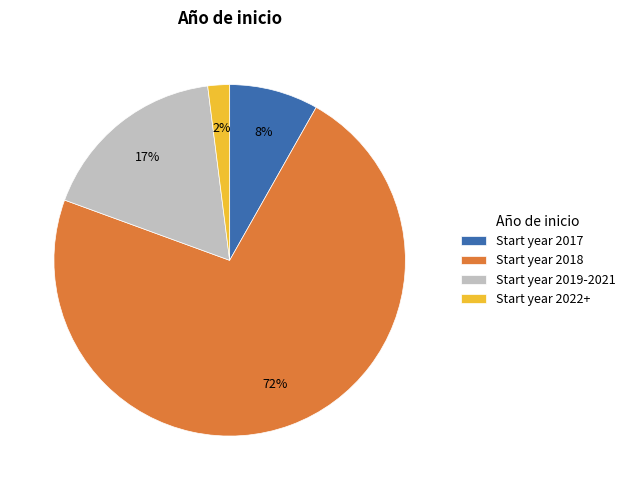

To the nearest percent, what is the average slice percentage?

25%